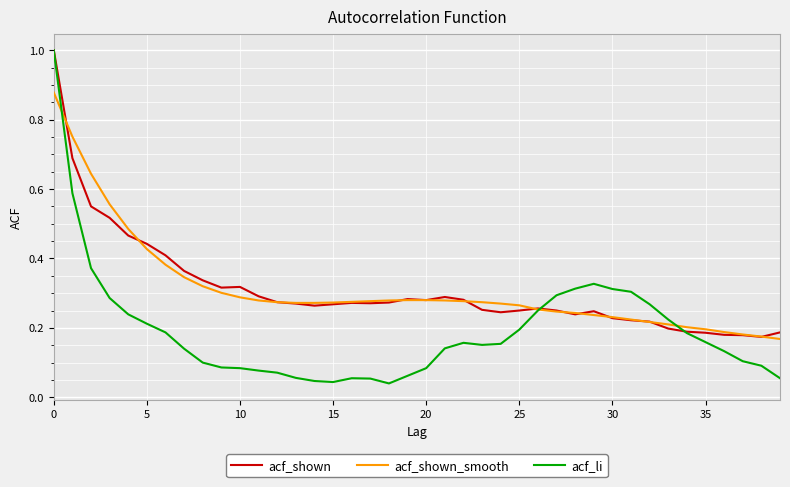

After their last crossing, which series has the higher values: acf_li or acf_shown?

acf_shown